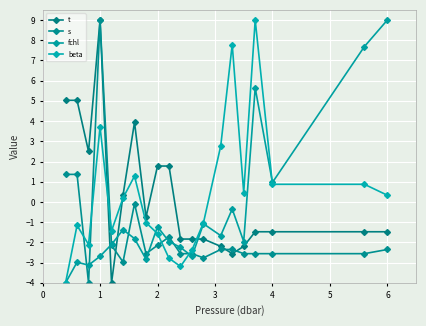

How many values in fchl are above zero?

4